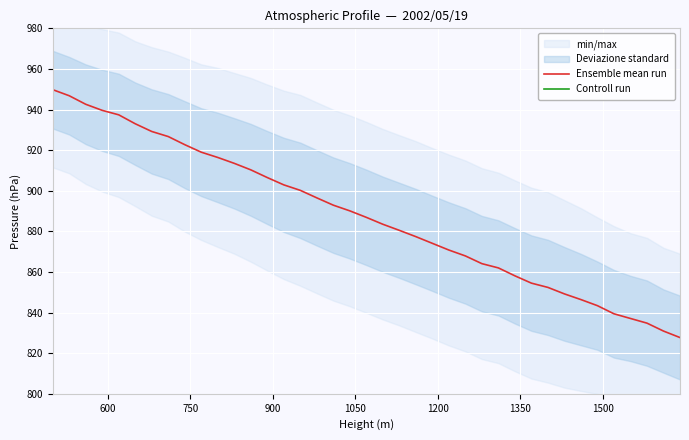

What is the highest value of the Controll run series?

1609.0